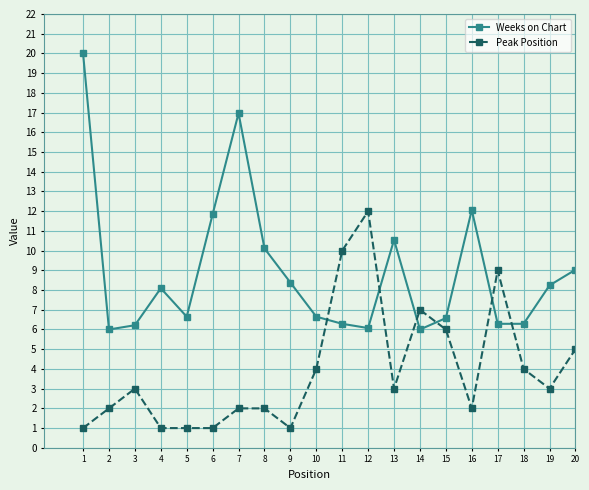

How many times do Weeks on Chart and Peak Position cross each other?

6